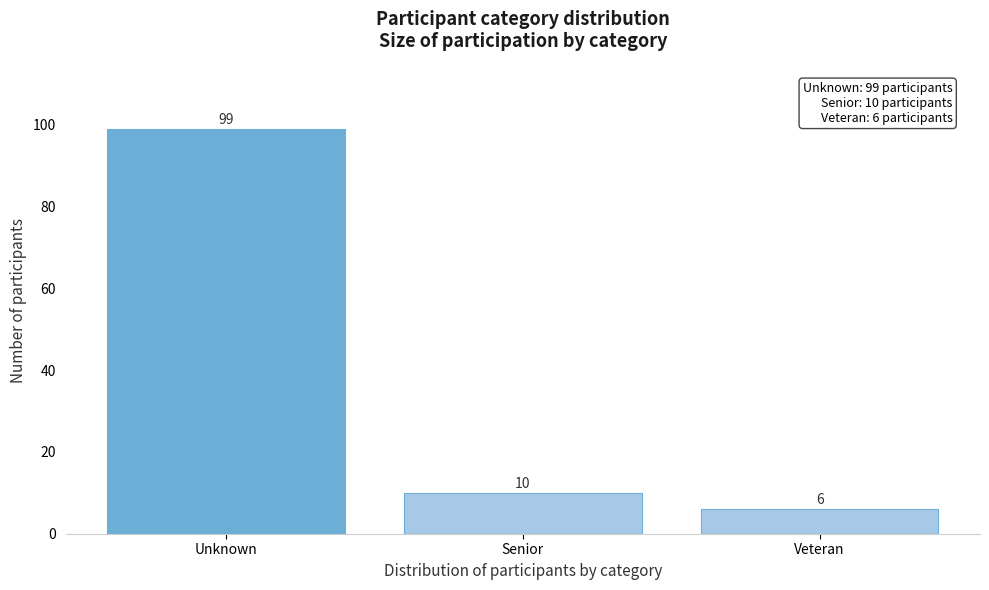

Reading left to right, extract all data points from this chart.

Unknown=99	Senior=10	Veteran=6